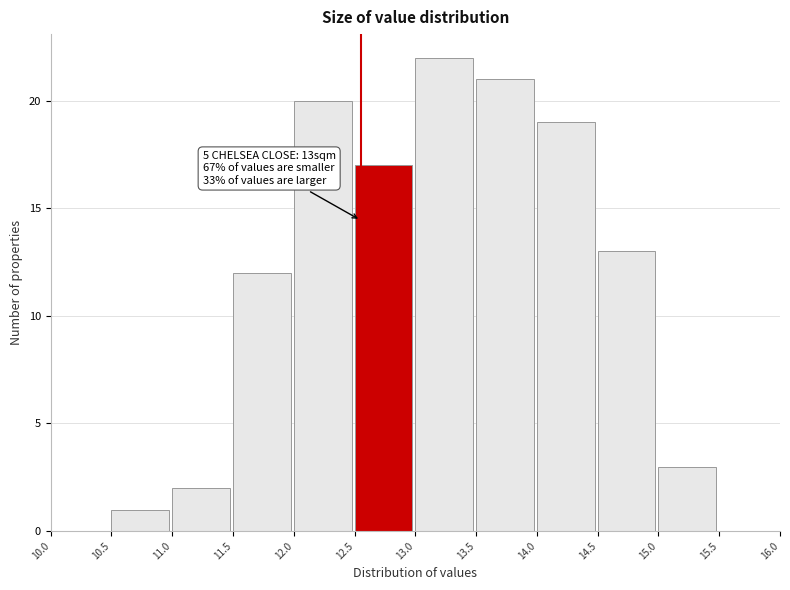

Over which range of the x-axis is the bar tallest?

13.0 to 13.5